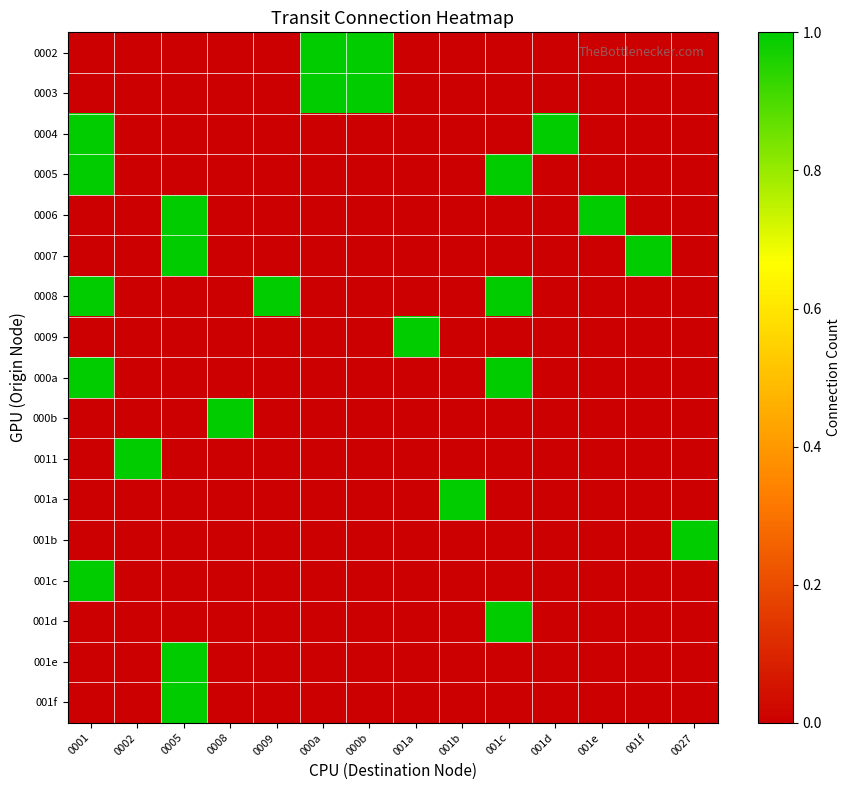

At which category does the chart reach its peak across all series?

000a